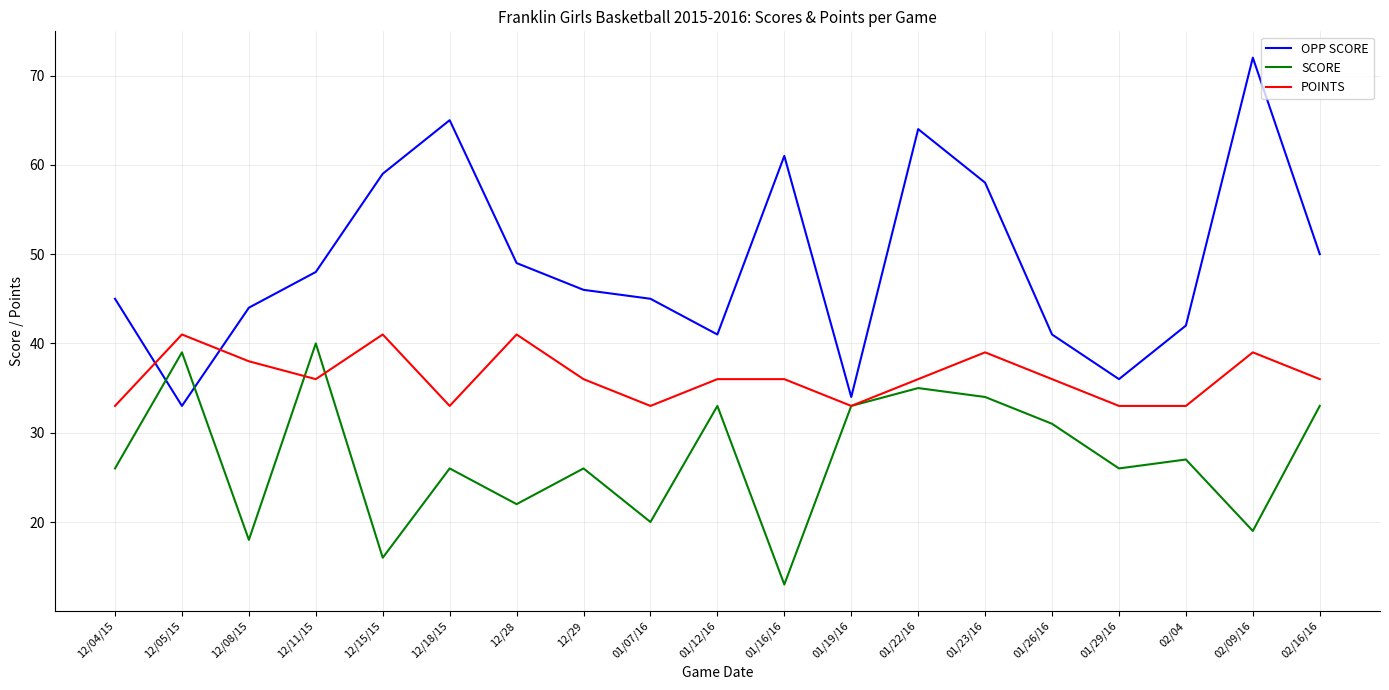

Is it true that POINTS equals 33 at 01/19/16?

True